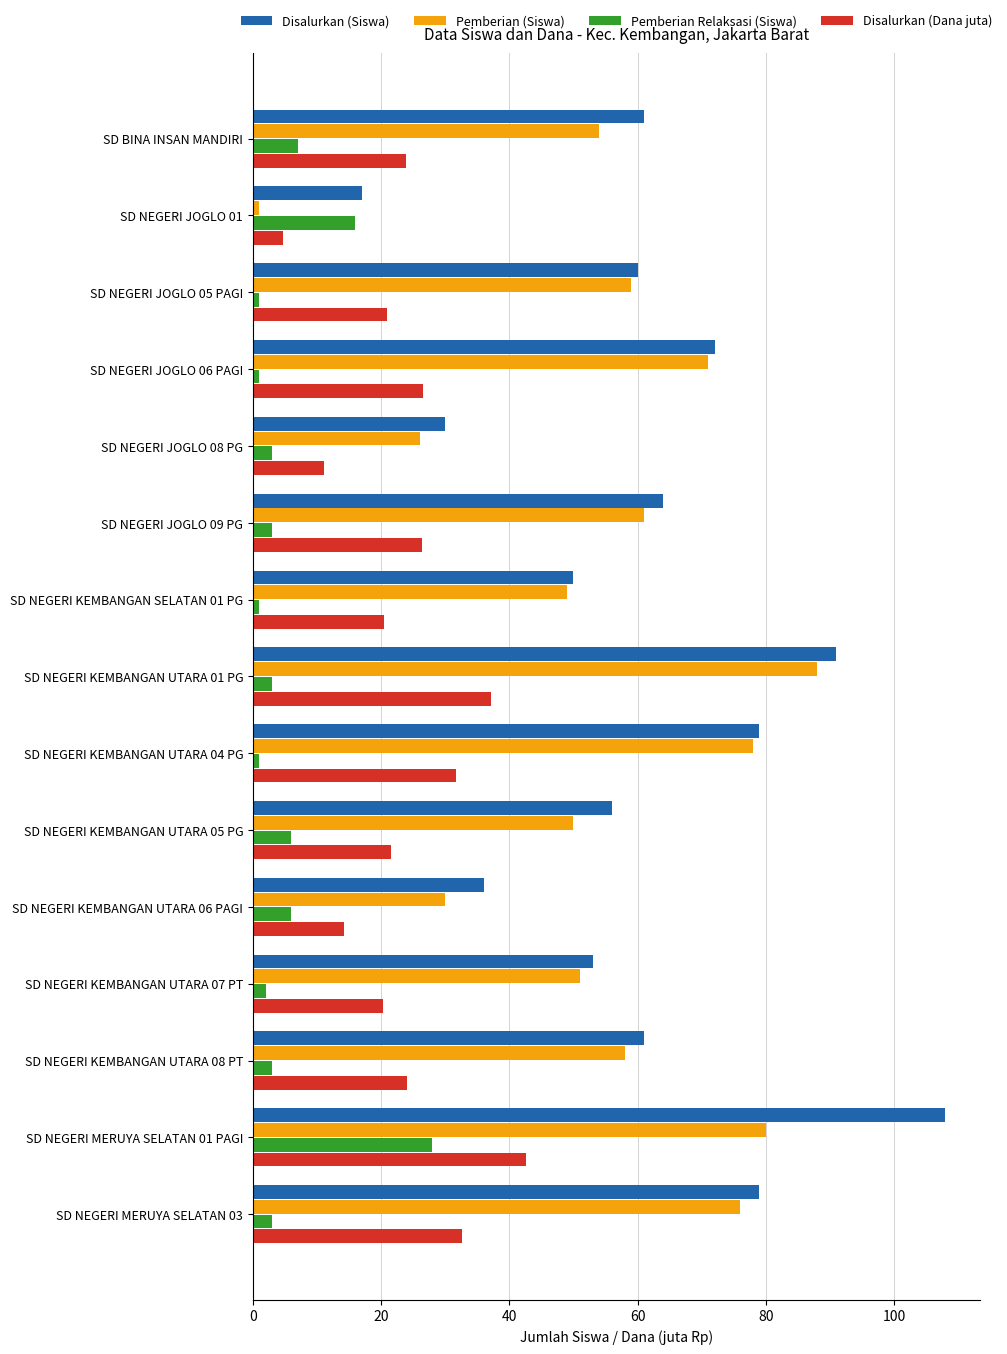

Rank the series by their maximum value, from highest to lowest.

Disalurkan (Siswa), Pemberian (Siswa), Disalurkan (Dana juta), Pemberian Relaksasi (Siswa)